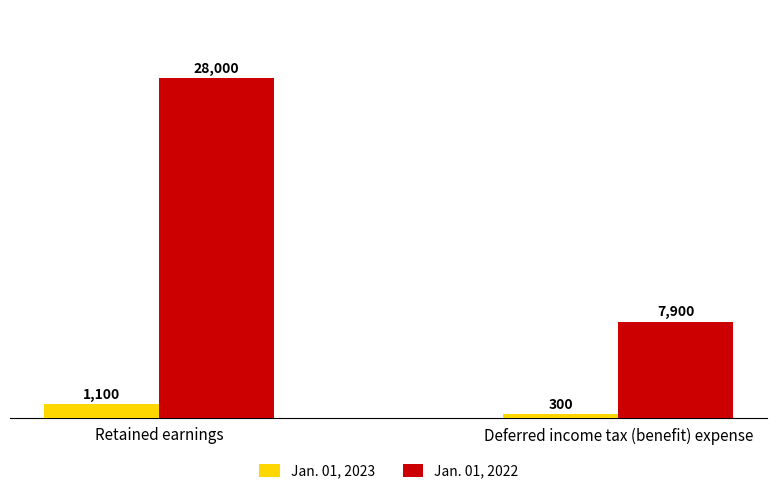

What is the maximum value for Jan. 01, 2023?

1100